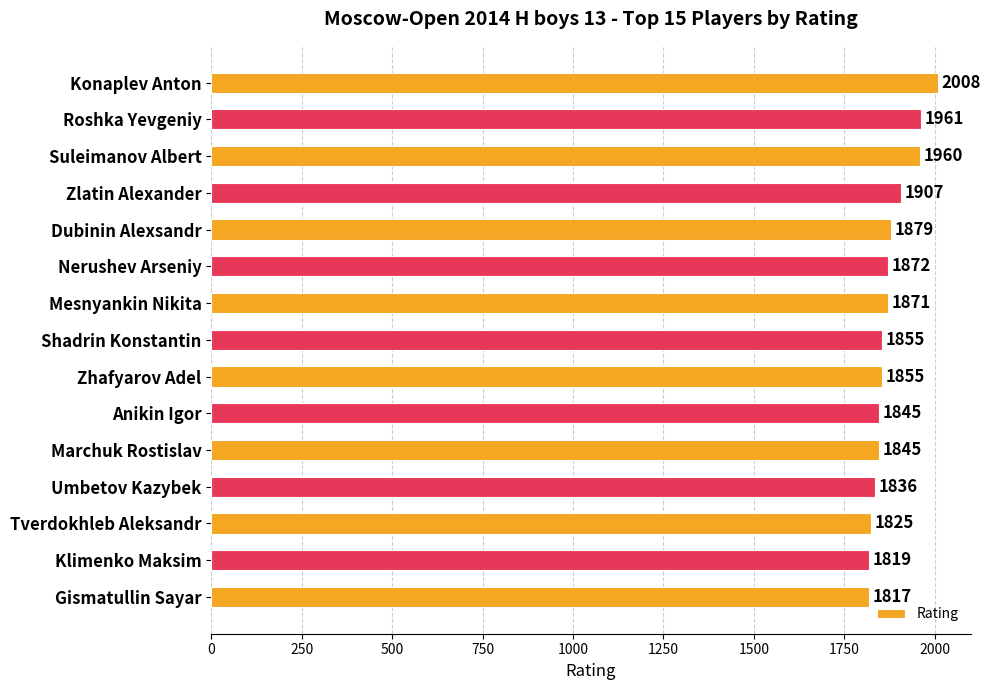

What is the change in value from Konaplev Anton to Klimenko Maksim?

-189